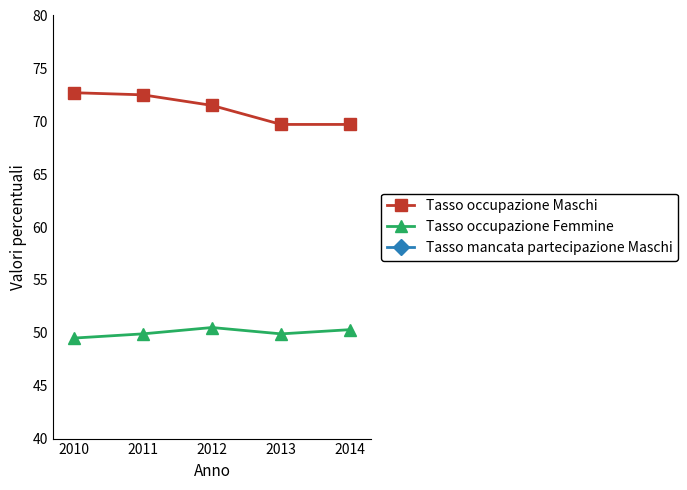

Rank the series by their average value, from highest to lowest.

Tasso occupazione Maschi, Tasso occupazione Femmine, Tasso mancata partecipazione Maschi